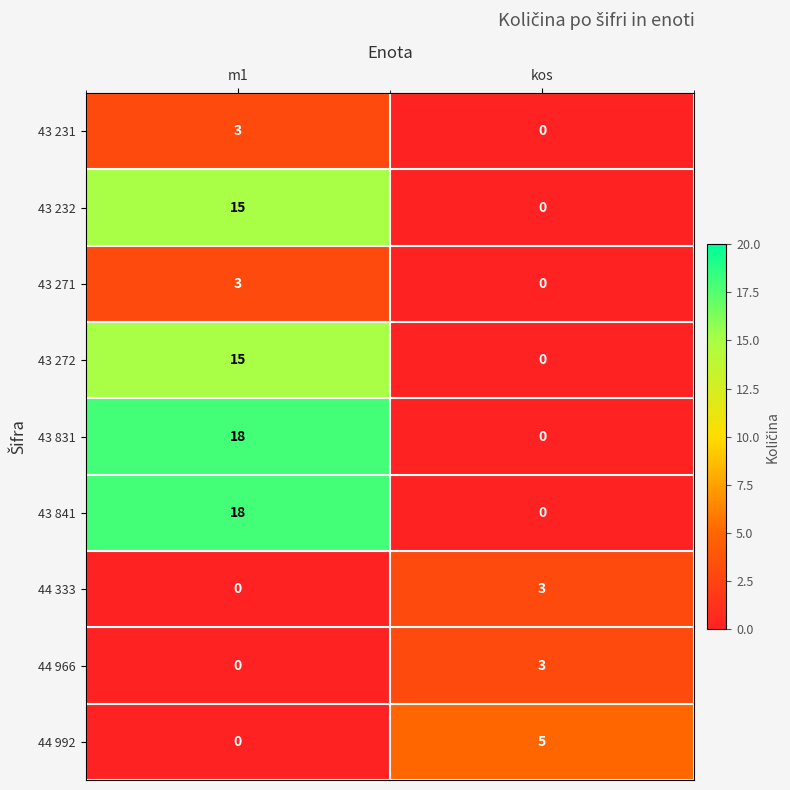

Rank the categories by 44 992 value from lowest to highest.

m1, kos